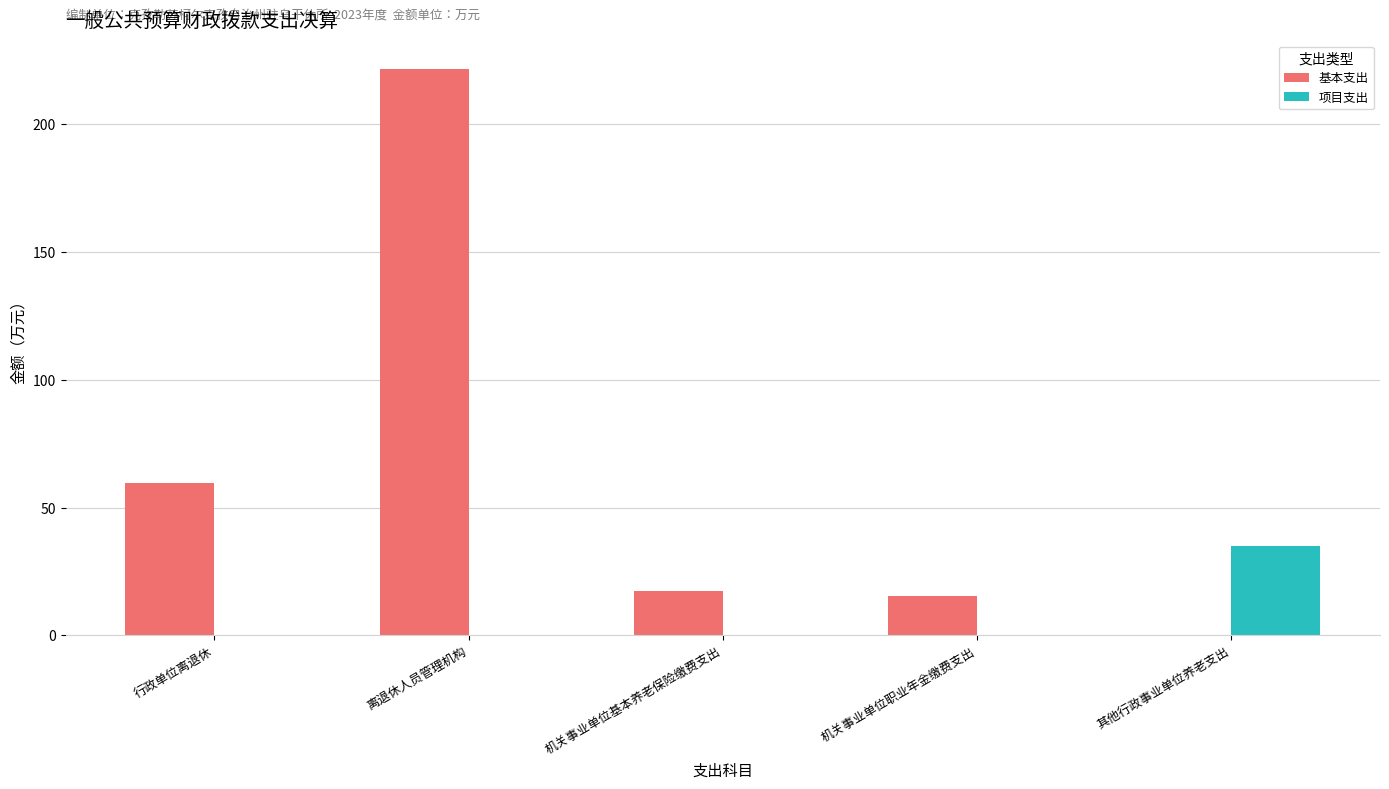

What are all the series names shown in the legend?

基本支出, 项目支出